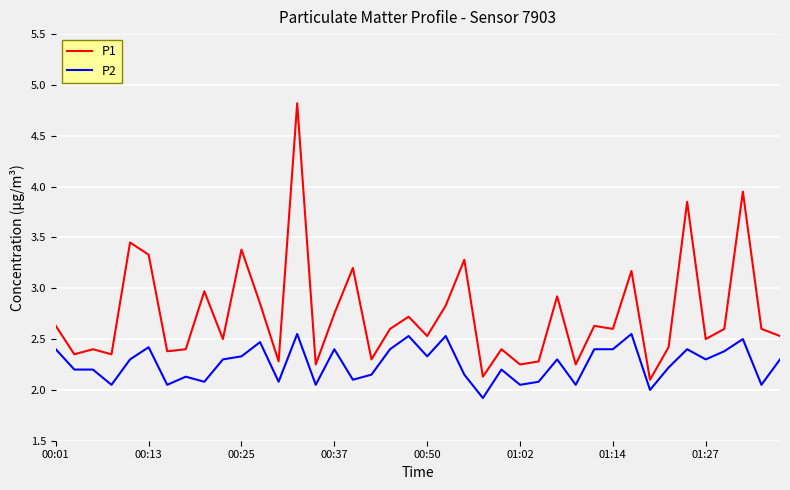

What is the maximum value shown in the chart?

4.8